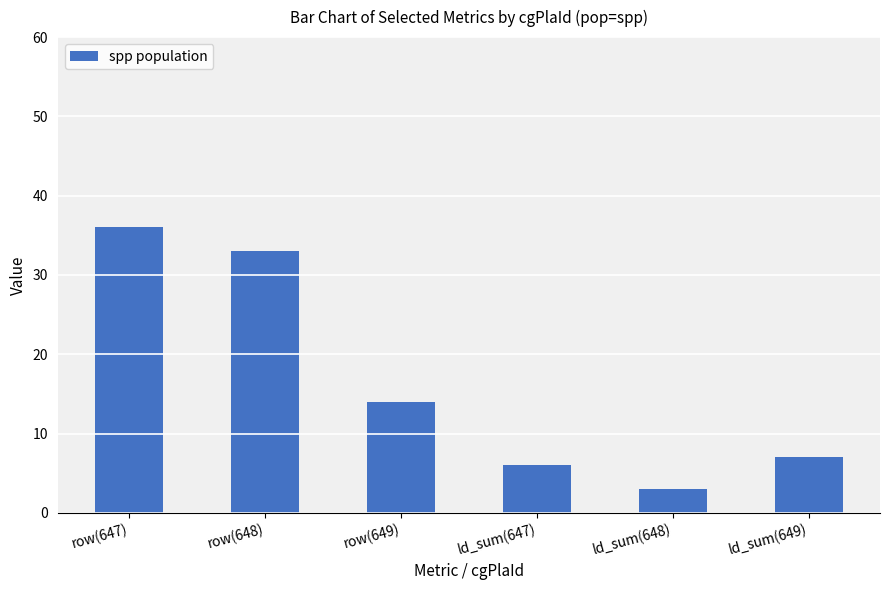

What is the difference between the values at row(649) and ld_sum(648)?

11